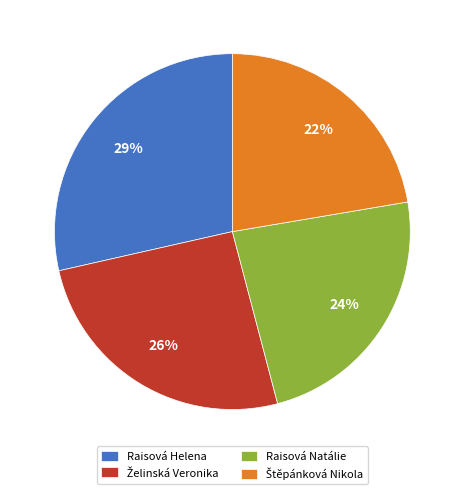

What is the largest slice in the pie chart?

Raisová Helena